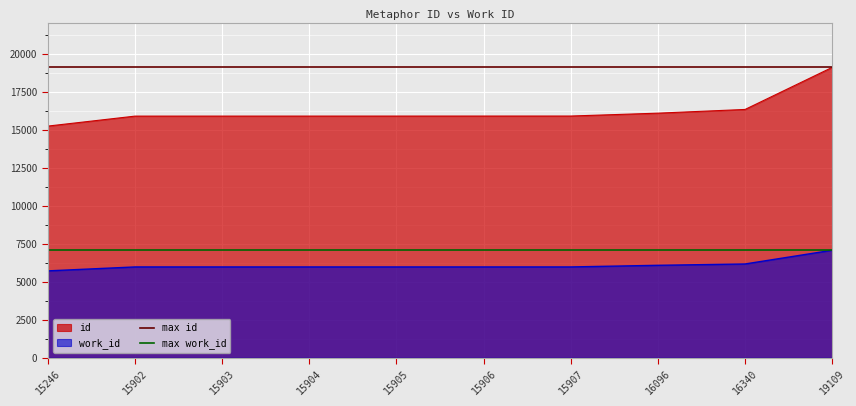

At which label does max id reach its minimum?

15246